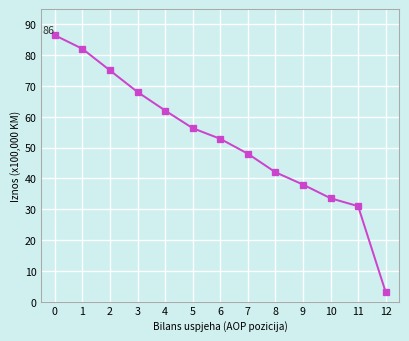

What is the greatest value displayed?

86.4